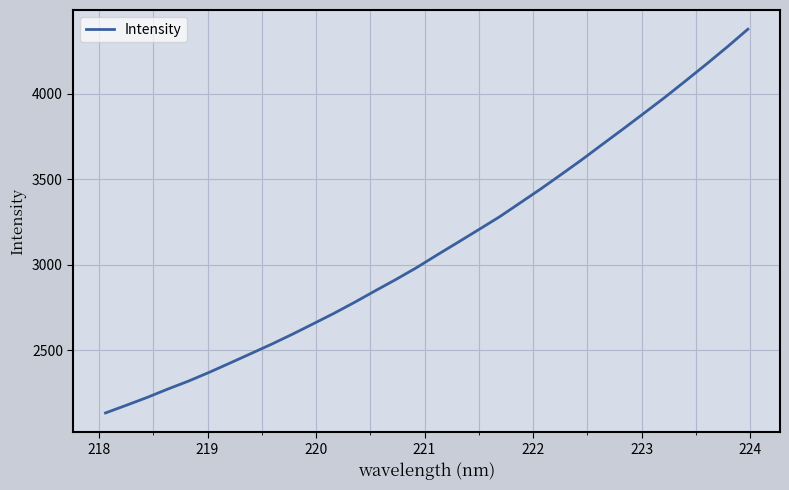

Reading left to right, transcribe all the data shown in this chart.

2132.6	2177.4	2223.0	2272.2	2319.0	2370.3	2424.5	2479.4	2534.5	2592.6	2653.2	2714.5	2779.3	2846.9	2913.4	2982.7	3057.7	3131.0	3205.2	3279.9	3361.6	3443.7	3529.4	3616.1	3706.8	3796.6	3888.1	3980.2	4076.6	4173.9	4273.9	4378.0